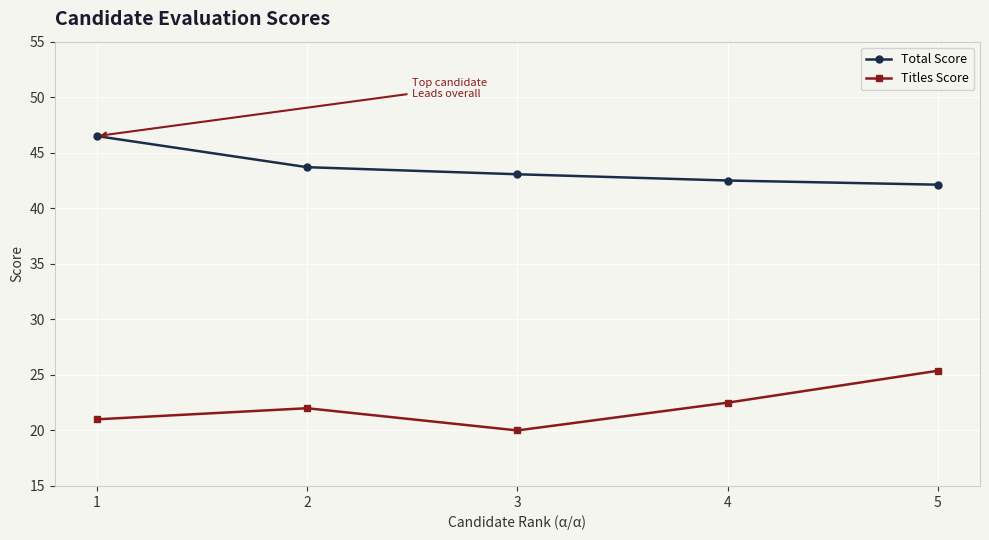

True or false: Total Score and Titles Score cross at least once.

False